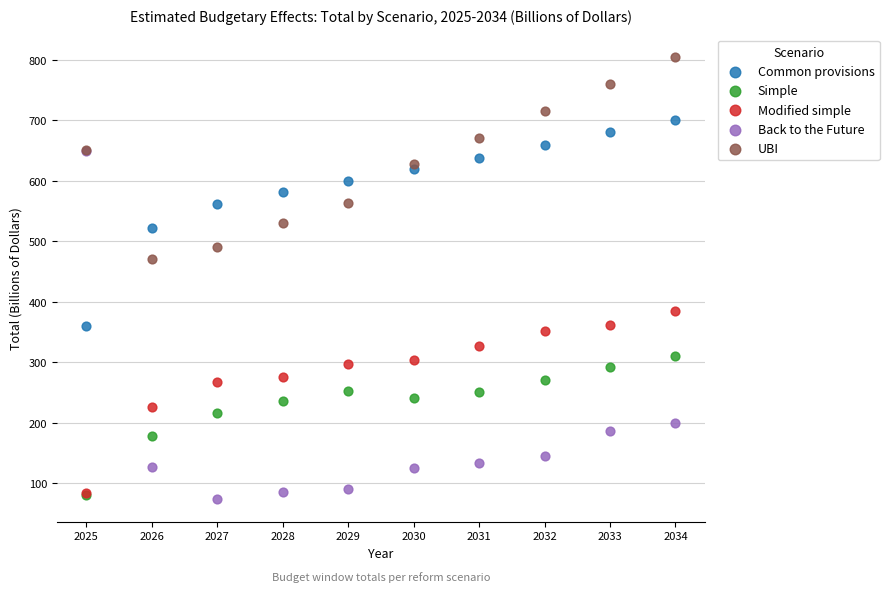

Across all series, what Y value is closest to 439?

470.6